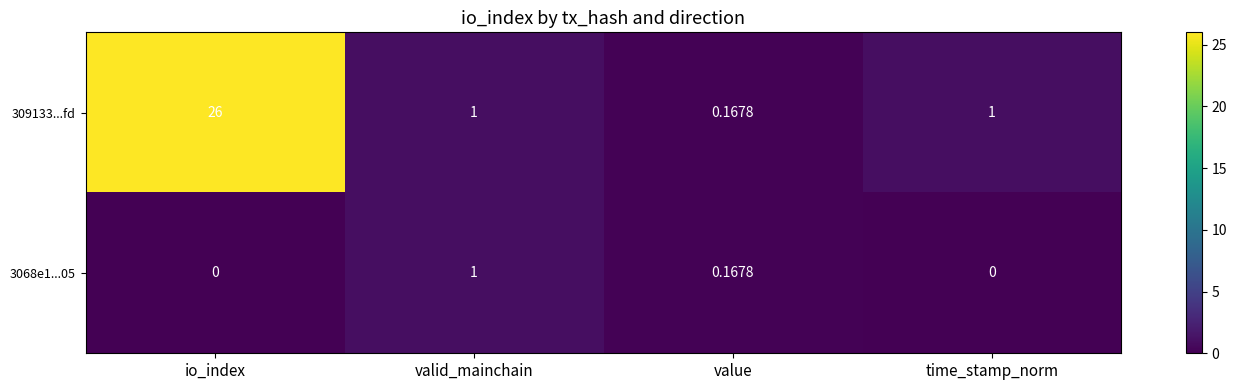

At which label does 3068e1...05 reach its peak?

valid_mainchain